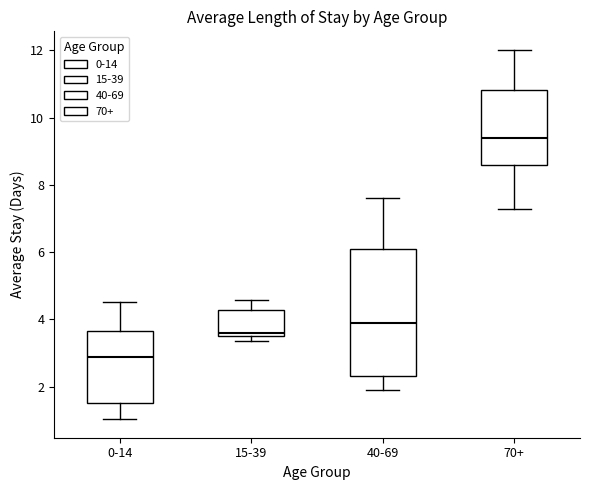

Which box's median line is the lowest?

0-14